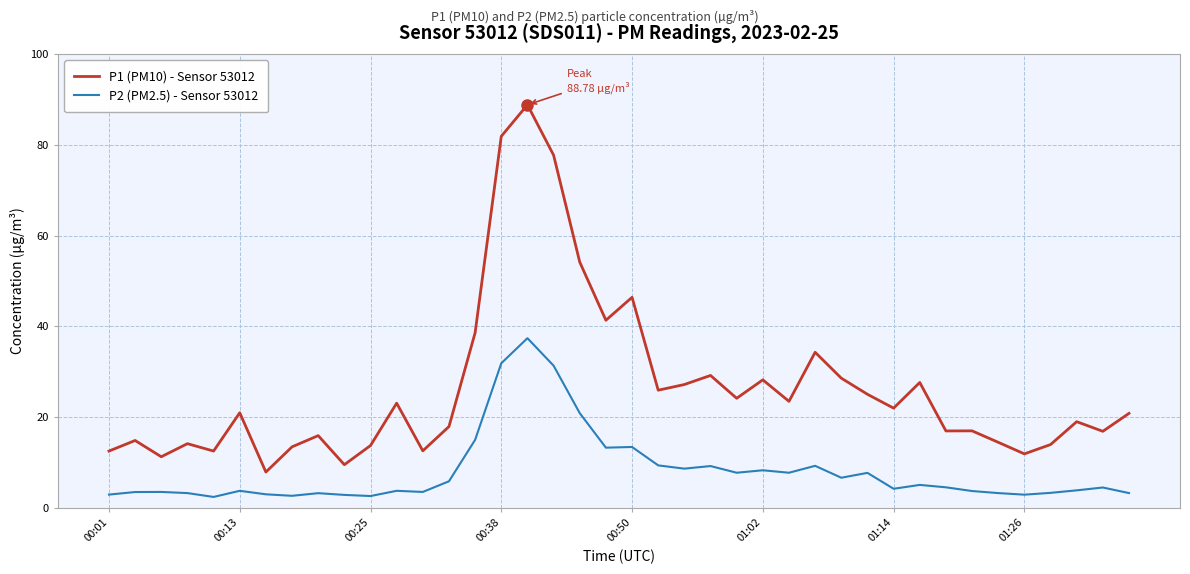

Rank the series by their average value, from highest to lowest.

P1 (PM10) - Sensor 53012, P2 (PM2.5) - Sensor 53012